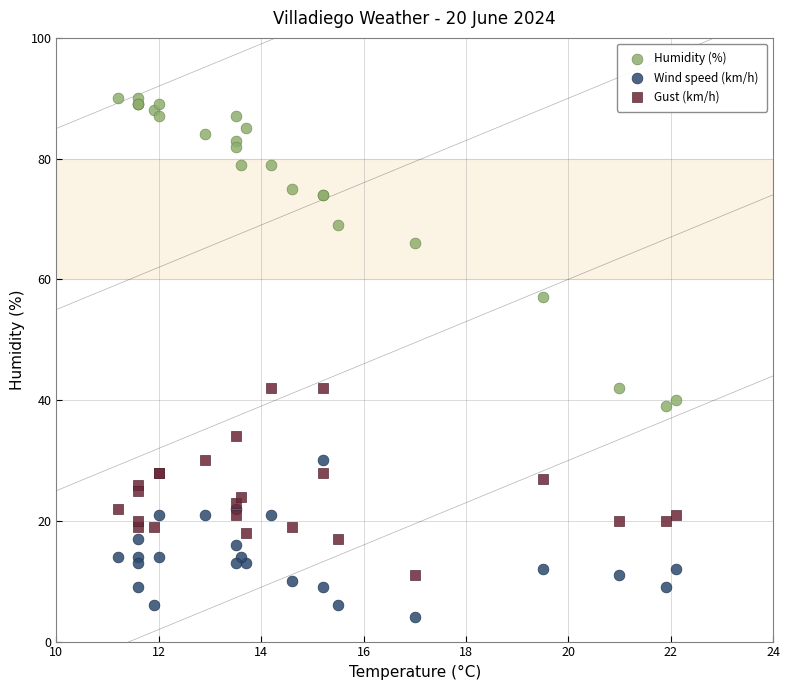

Which series contains the lowest Y value?

Wind speed (km/h)